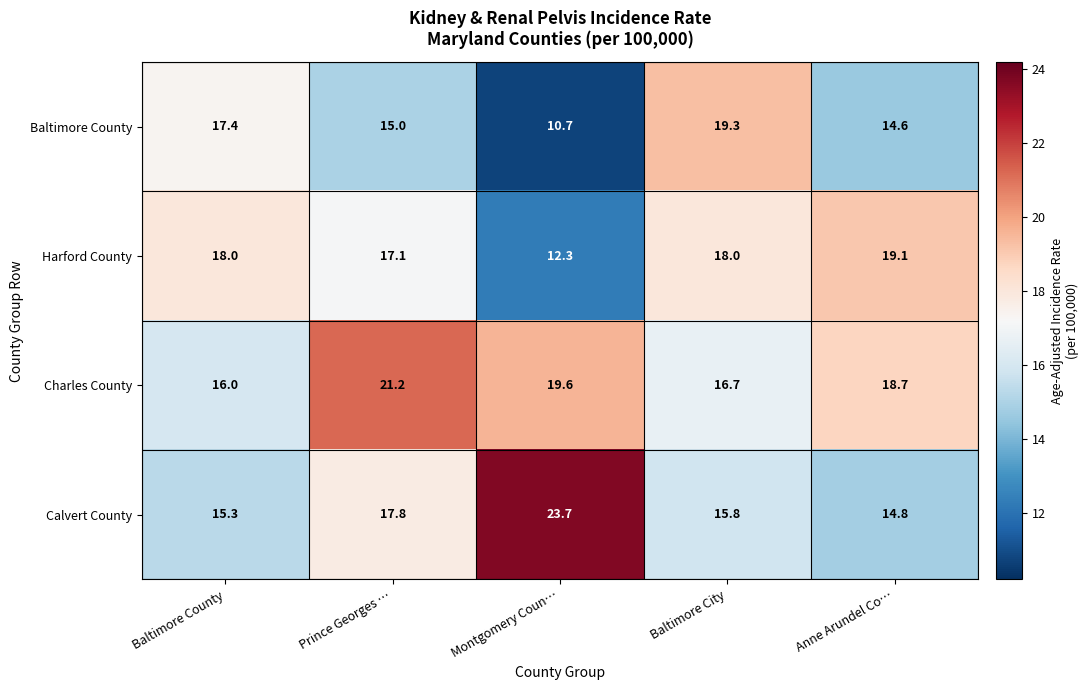

At how many categories does at least one series exceed 15?

5